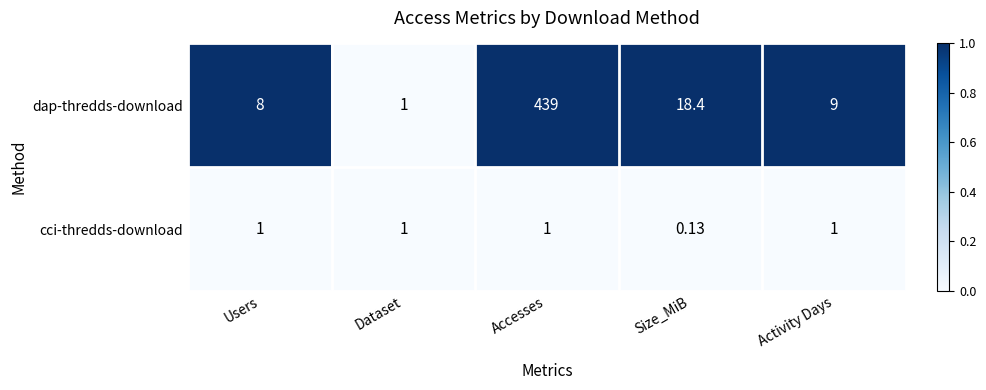

Which series has the largest range (max minus min)?

dap-thredds-download